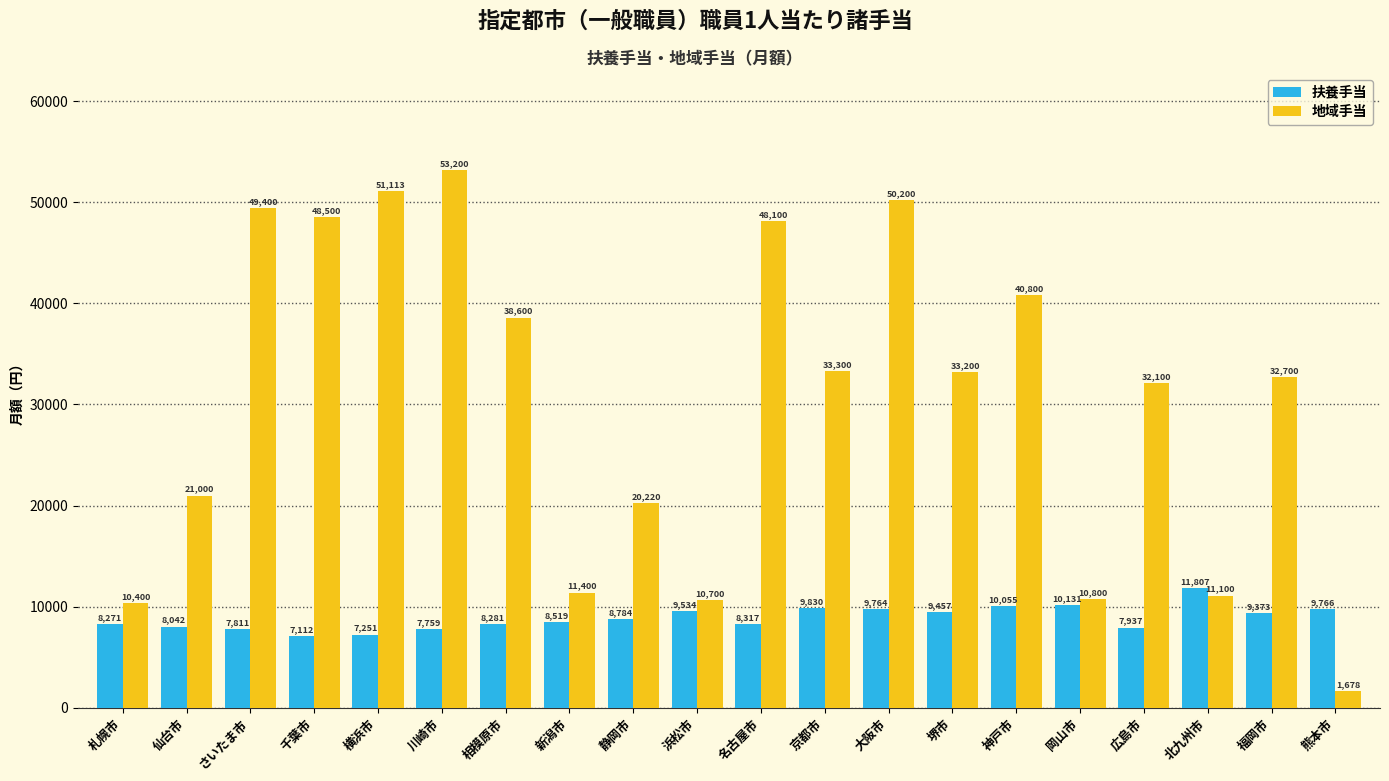

What position from the left is 堺市?

14